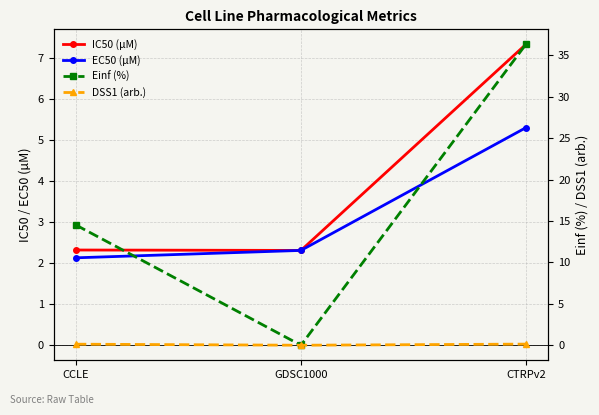

What is the total value across all series at CCLE?

19.1